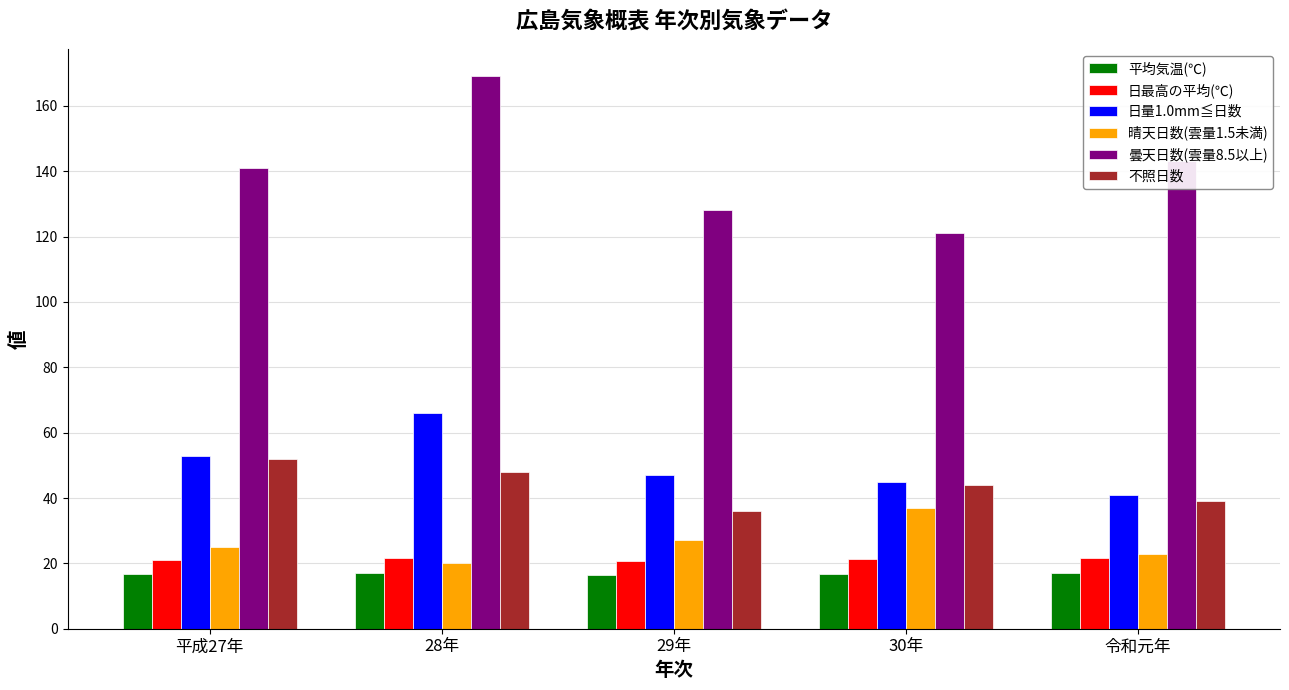

The 日最高の平均(℃) series shows 21.7 at 令和元年. True or false?

True